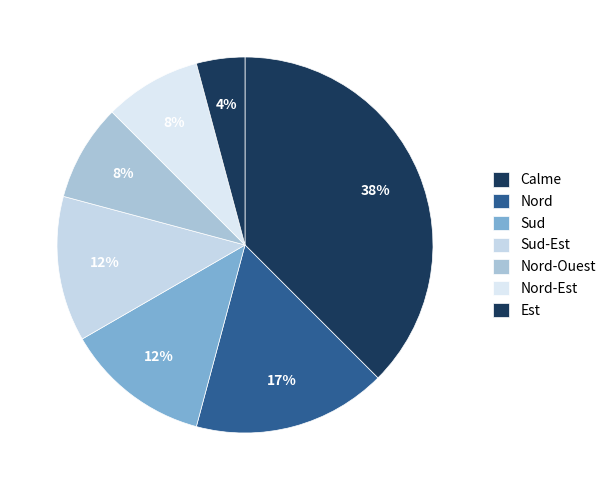

How many slices are in this pie chart?

7